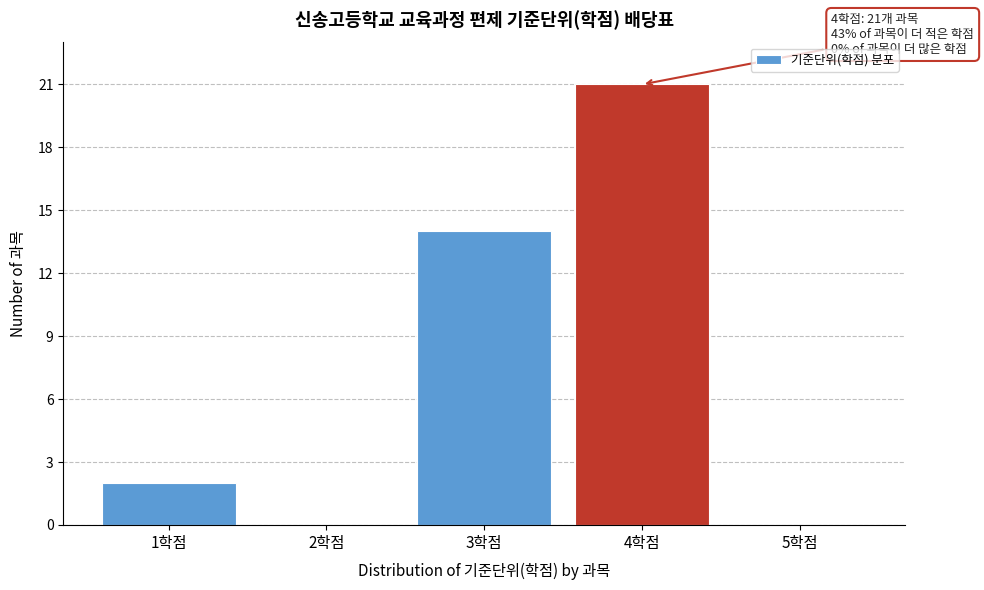

Reading right to left, extract all data points from this chart.

5학점=0	4학점=21	3학점=14	2학점=0	1학점=2